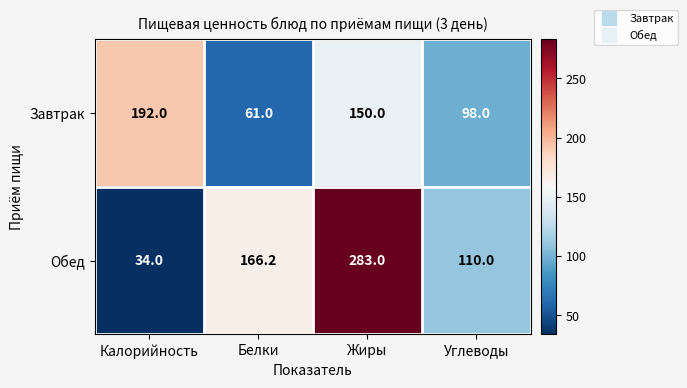

Which category has the highest value across all series?

Жиры